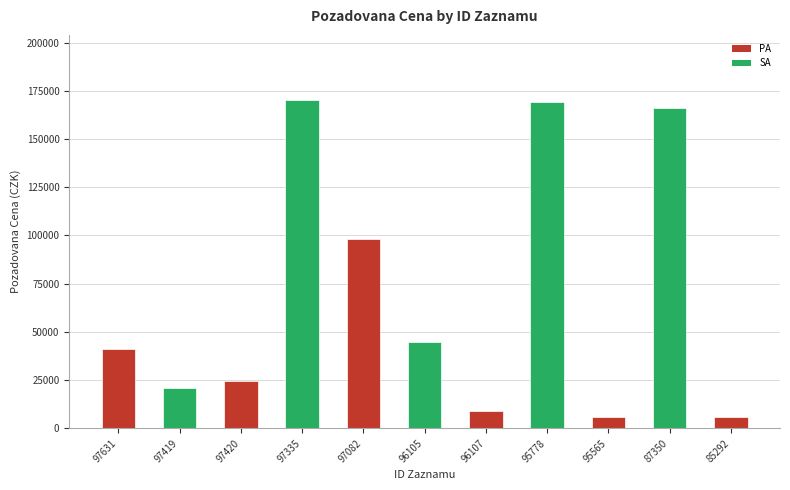

What is the average value?

68671